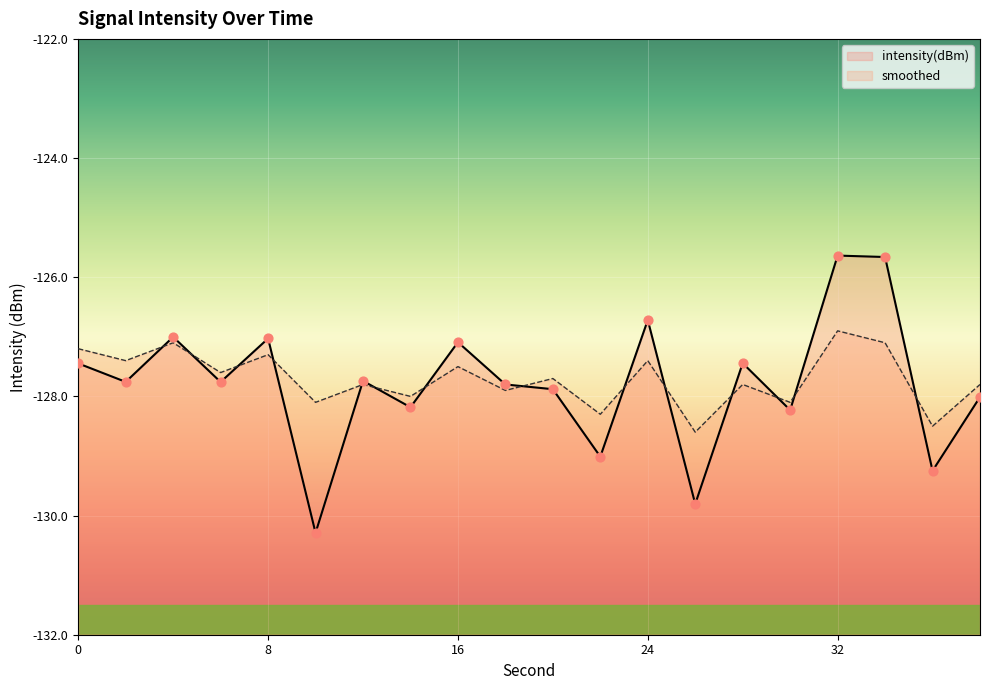

Which series has the largest Y range (max minus min)?

intensity(dBm)